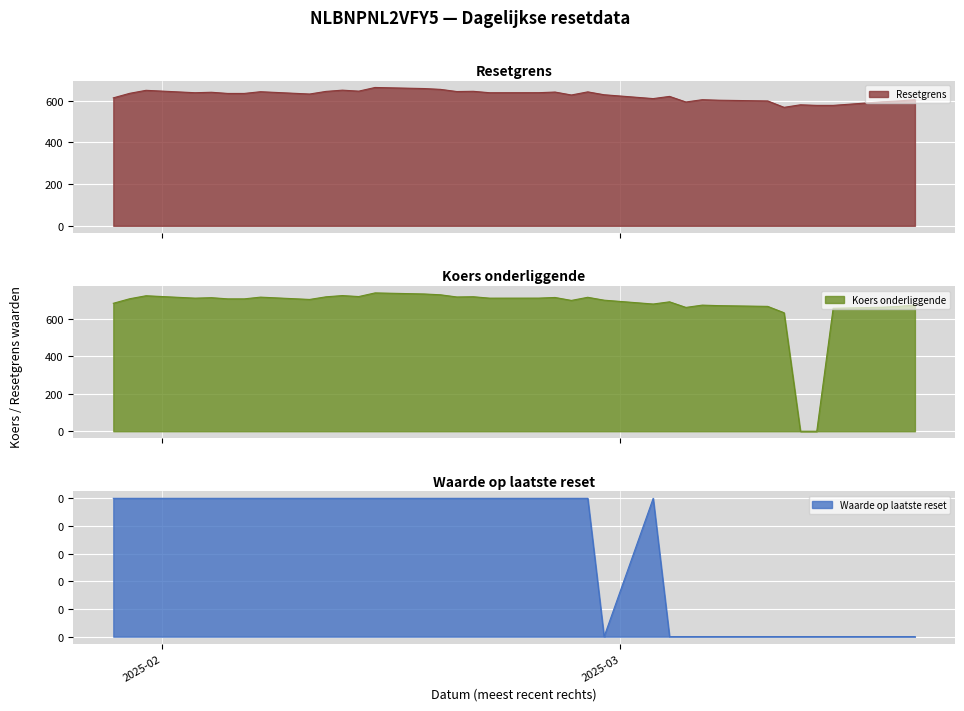

Which label corresponds to the smallest value in the chart?

2025-03-13